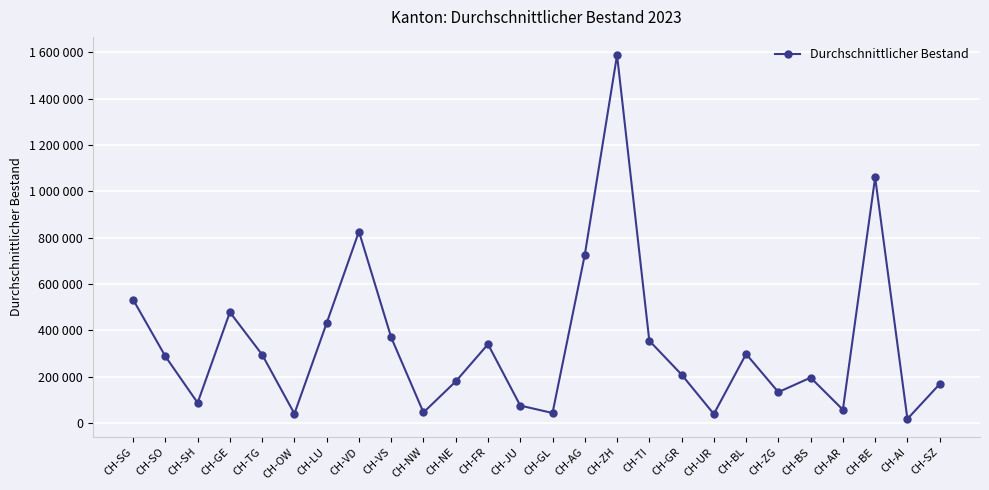

Where does the data first go above 287157?

CH-SG